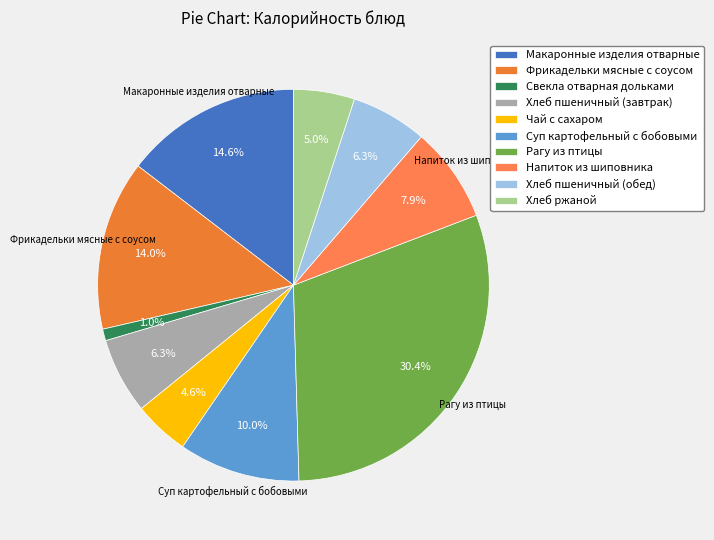

What is the change in value from Фрикадельки мясные с соусом to Рагу из птицы?

+214.0